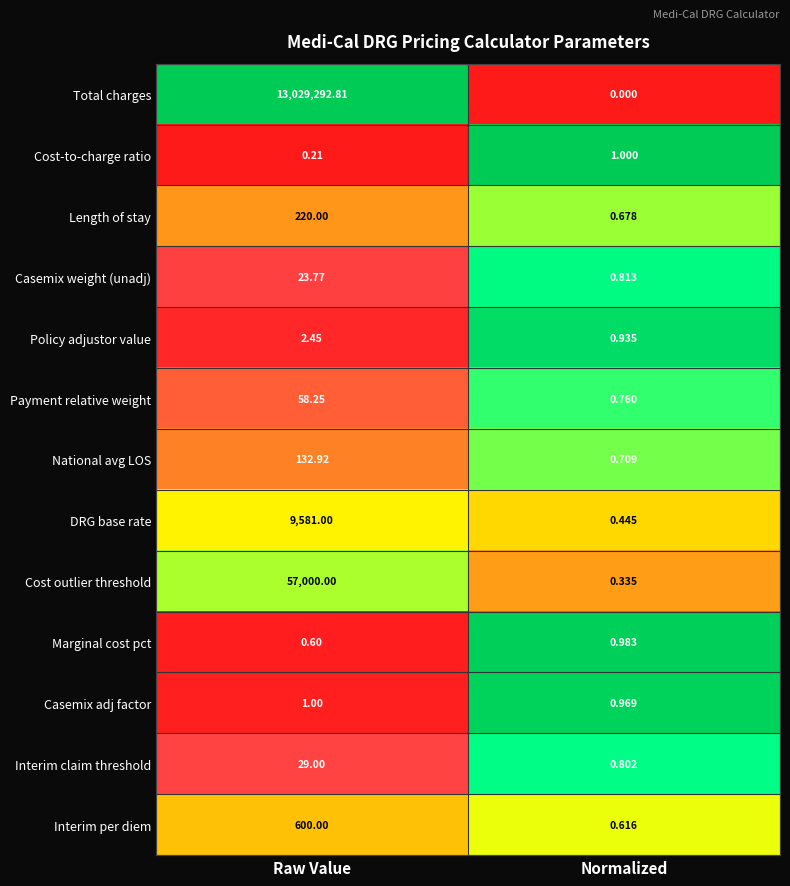

Is the value of Casemix adj factor at Normalized greater than the value of Interim per diem at Raw Value?

No